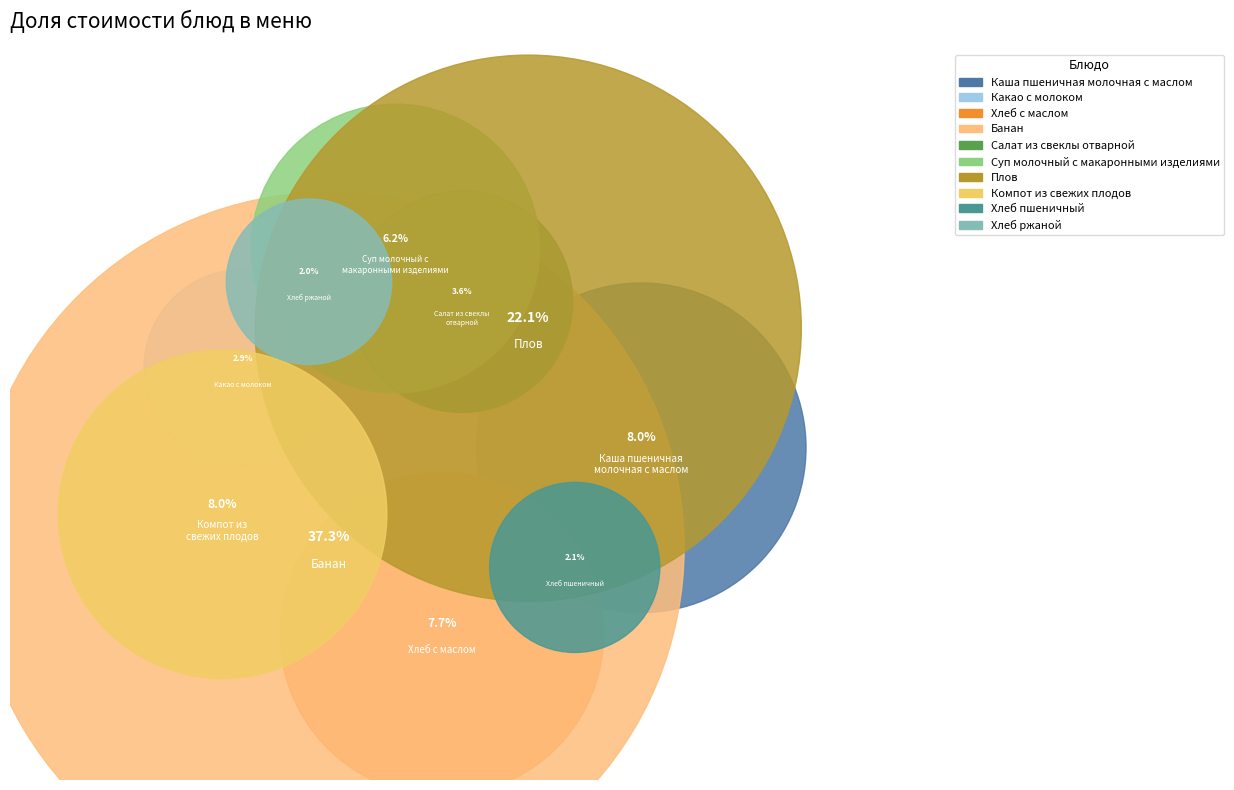

Does any single category account for the majority?

No